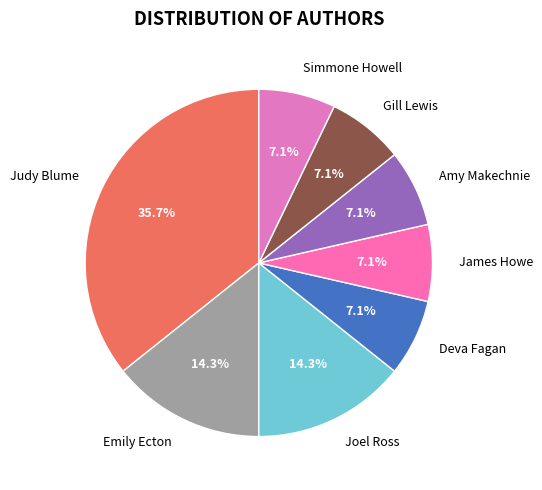

Is there any slice that represents more than half of the pie?

No